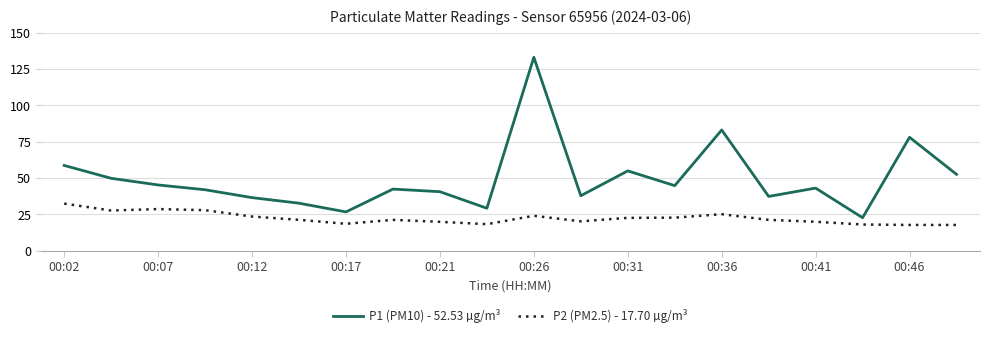

True or false: P2 (PM2.5) - 17.70 µg/m³ and P1 (PM10) - 52.53 µg/m³ intersect in this chart.

False